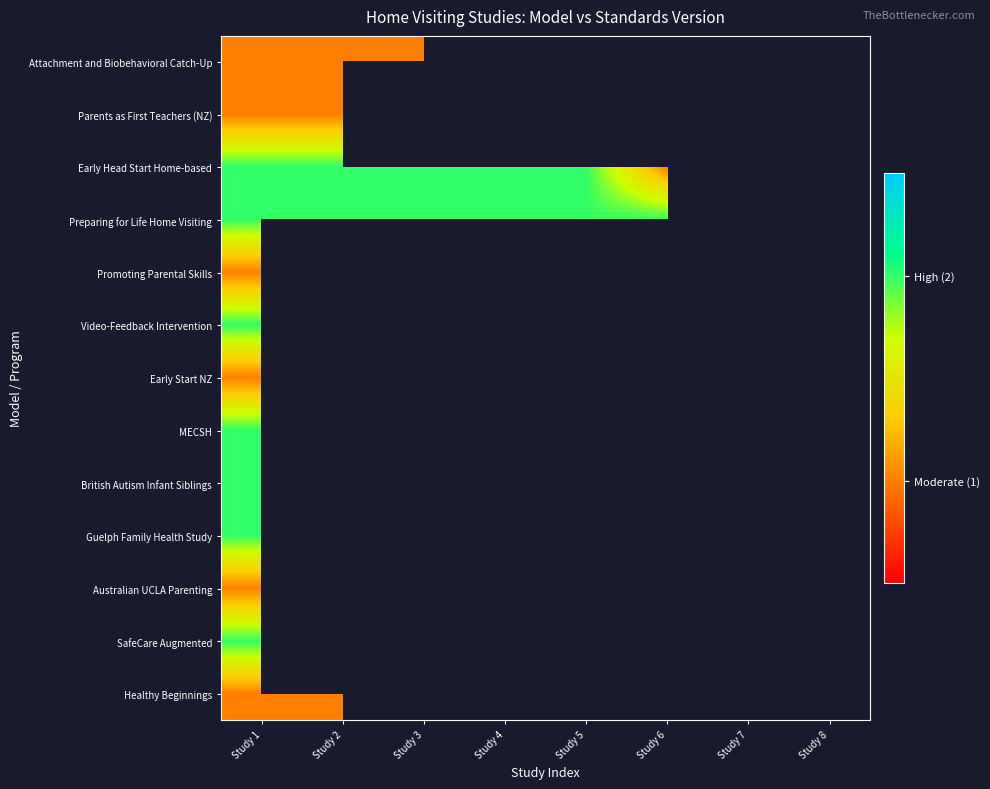

At which category is the sum across all series the highest?

Study 1